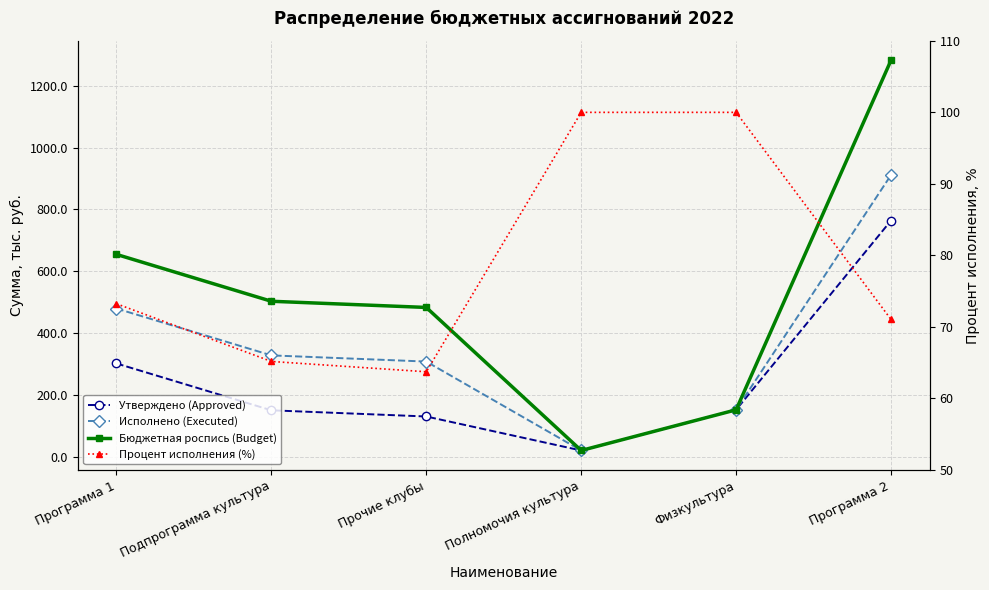

Rank the categories by Утверждено (Approved) value from lowest to highest.

Полномочия культура, Прочие клубы, Подпрограмма культура, Физкультура, Программа 1, Программа 2